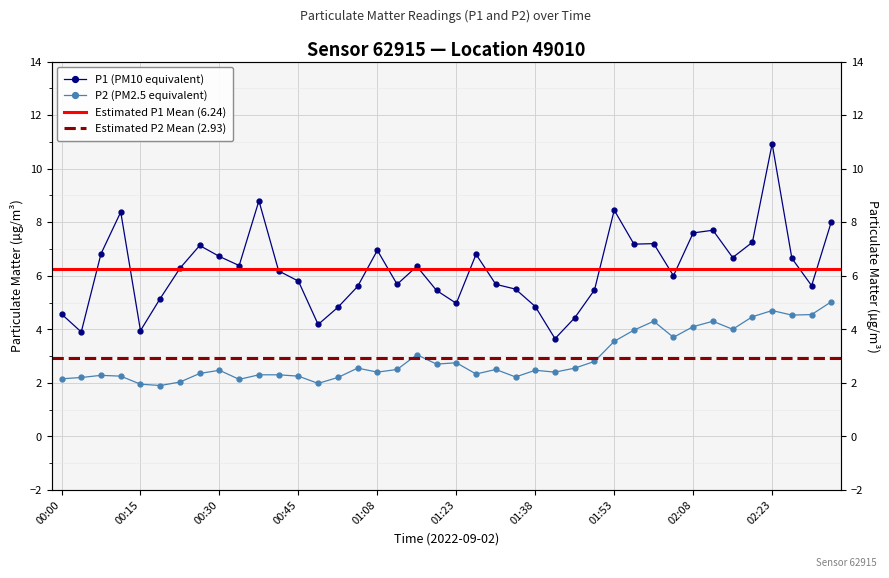

Where is P2 nearest to the value 3?

01:15